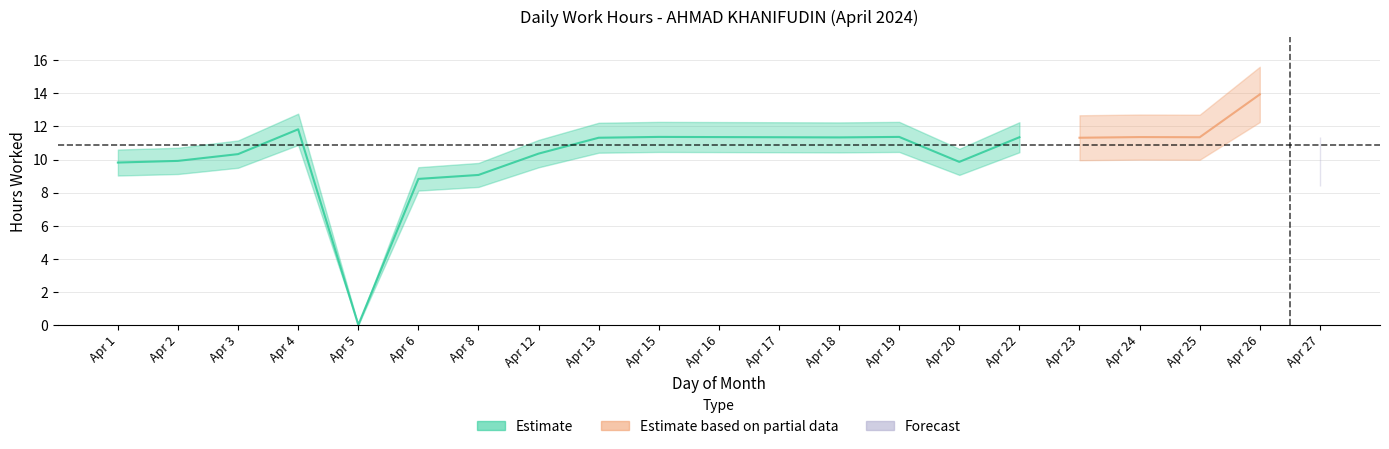

What is the difference between the maximum and minimum values?

13.9